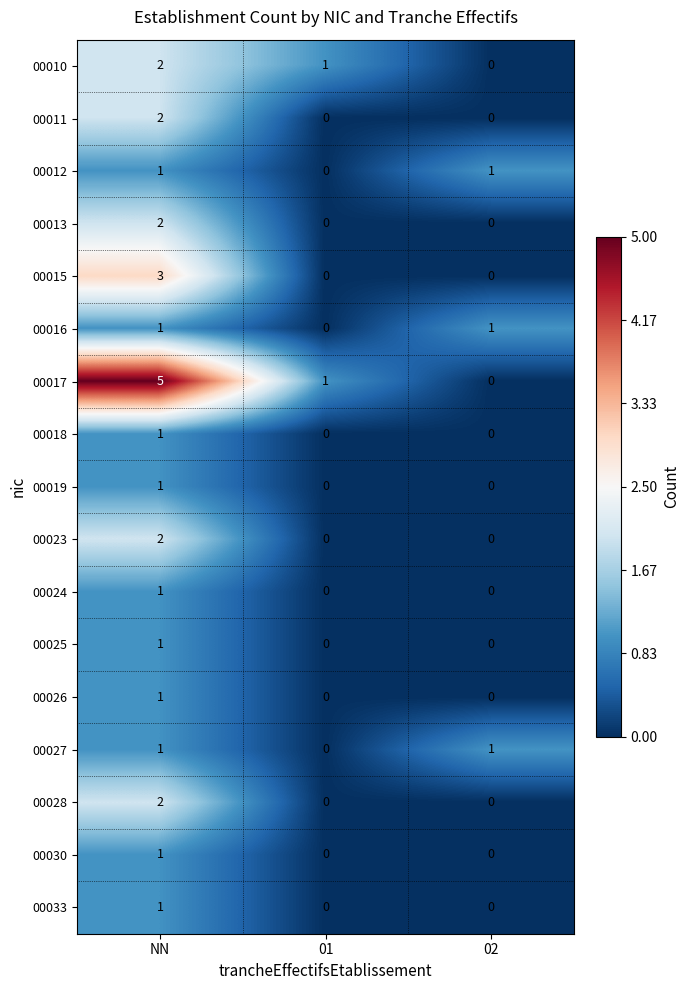

Which series has the widest spread of values?

00017